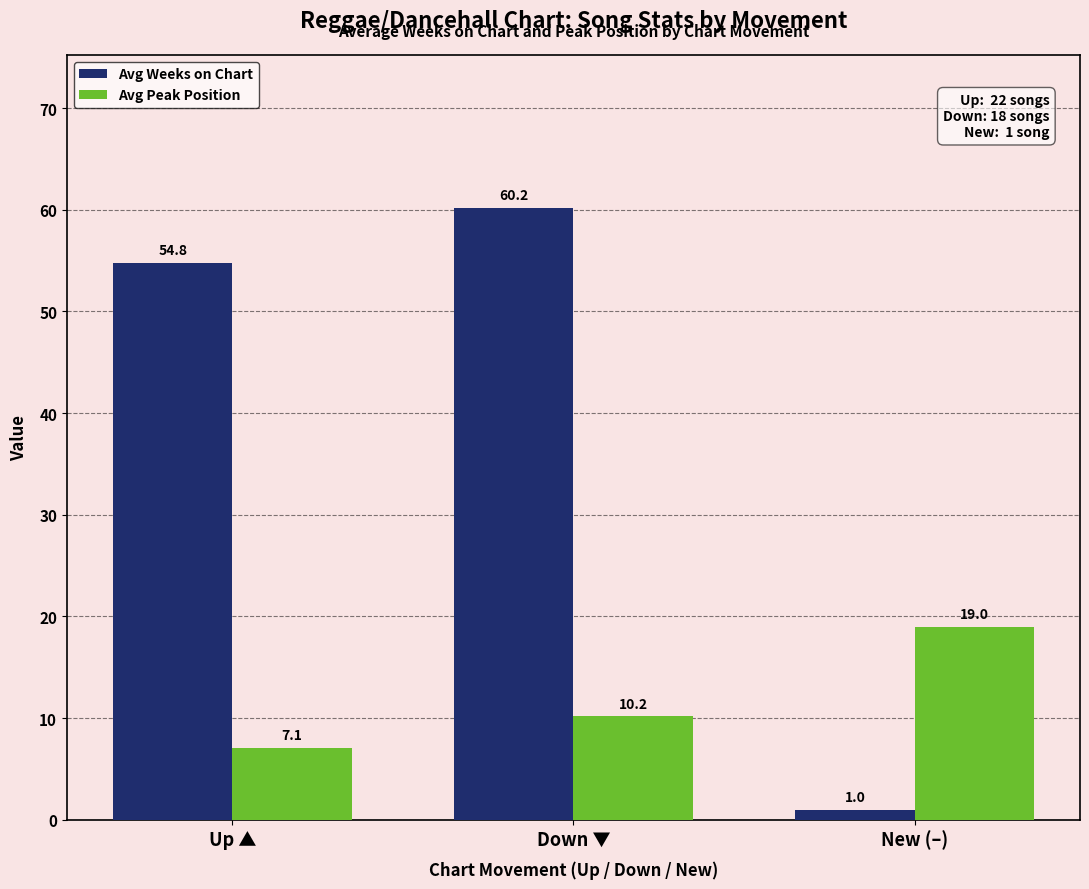

Which series changed the most between Up ▲ and New (–)?

Avg Weeks on Chart